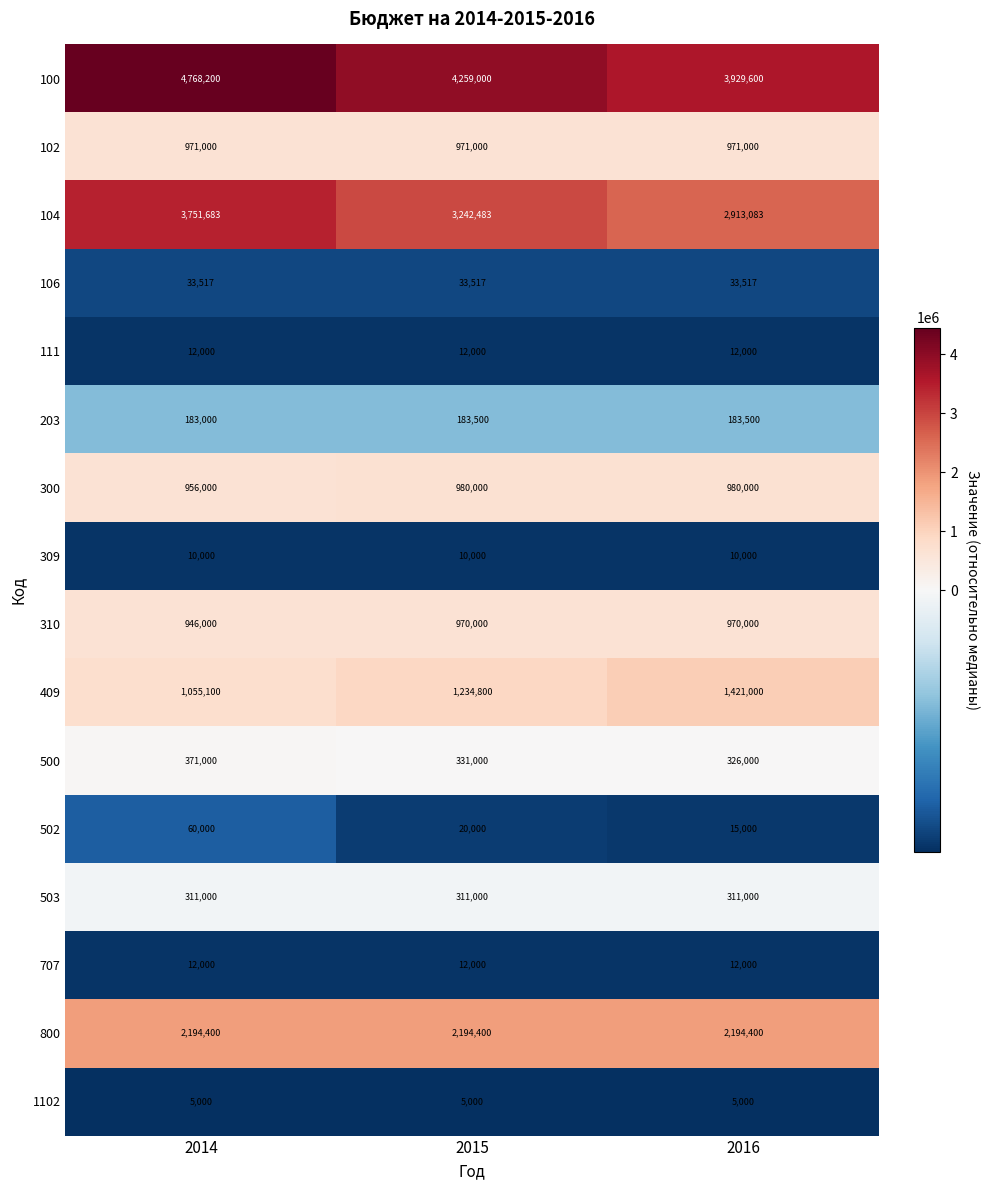

List the labels in order of 409 value, largest first.

2016, 2015, 2014